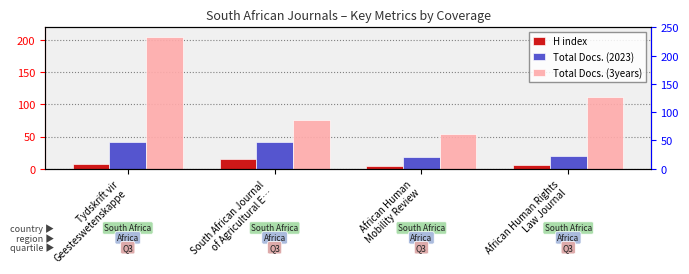

What is the label of the 4th bar from the left?

African Human Rights
Law Journal